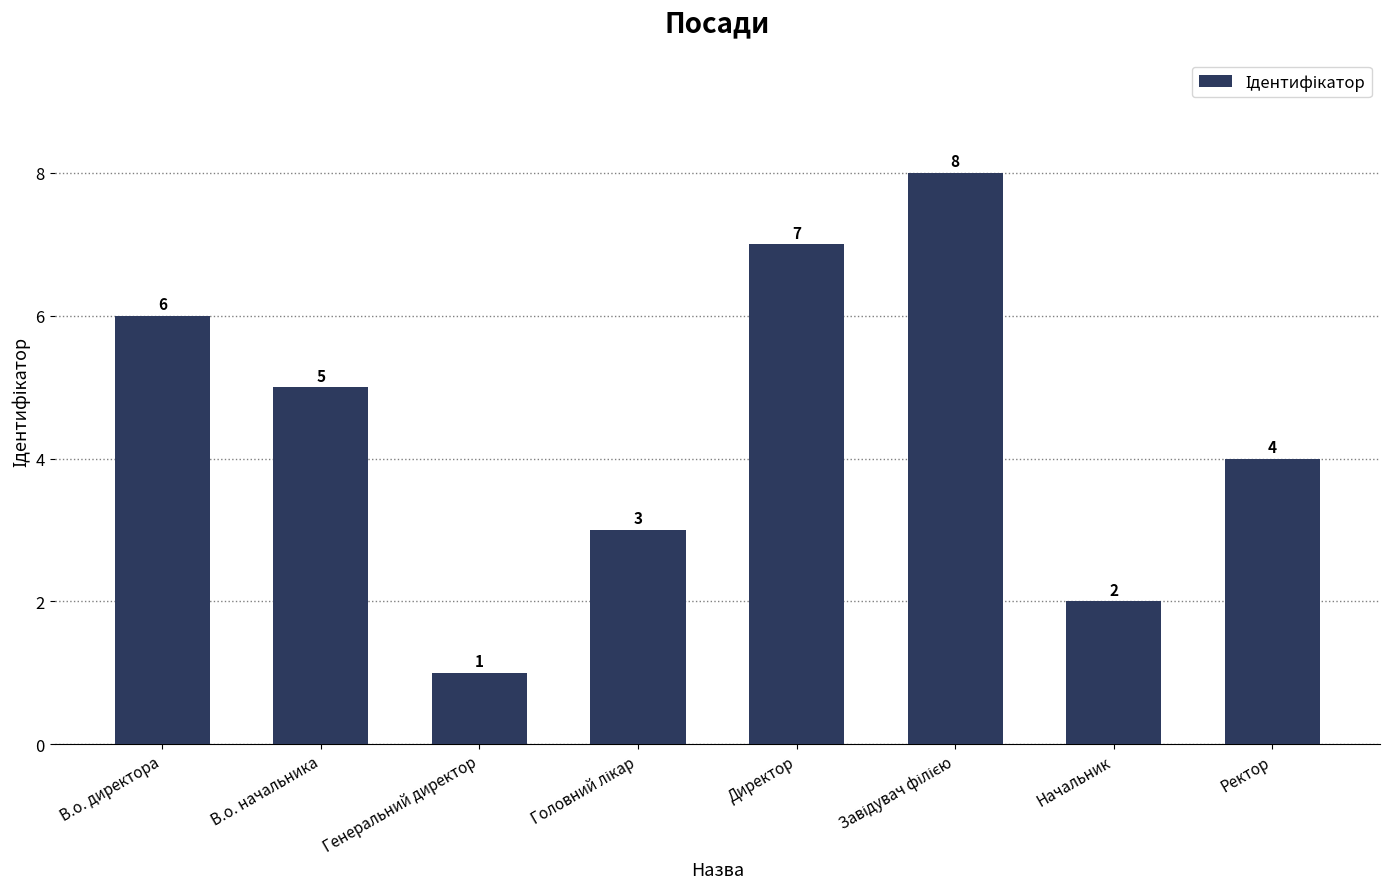

True or false: the data shows 2 at Генеральний директор.

False